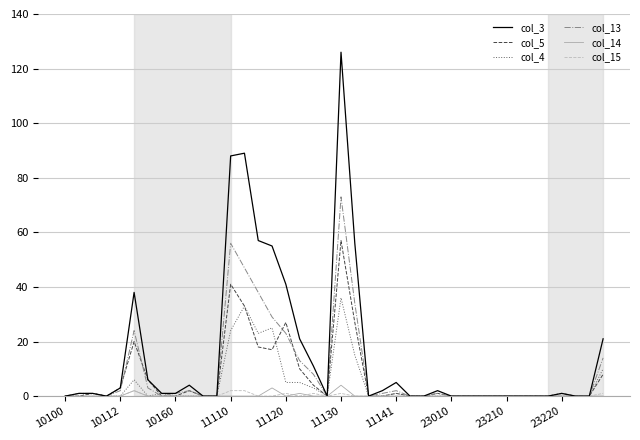

What is the greatest value displayed?

126